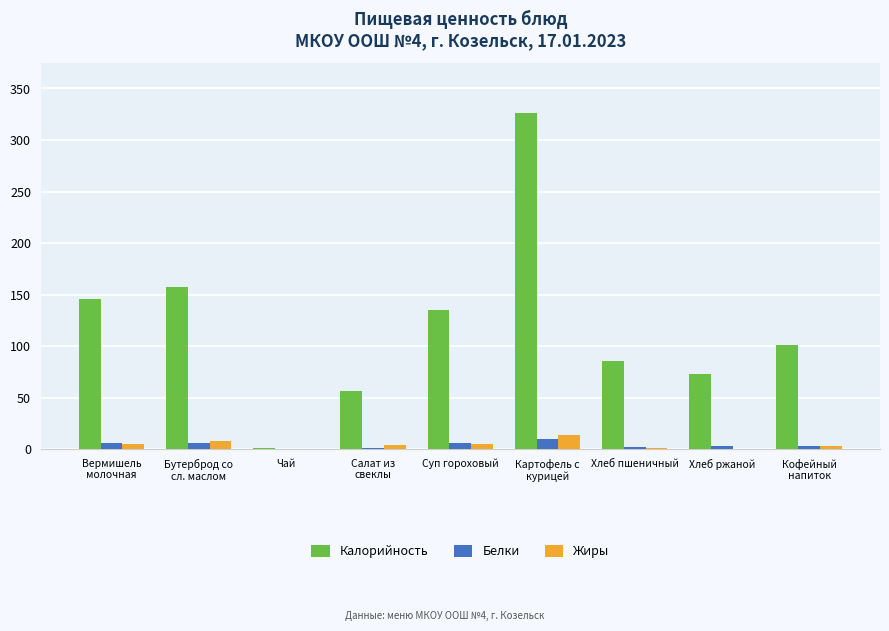

Which category has the highest value in the Жиры series?

Картофель с
курицей